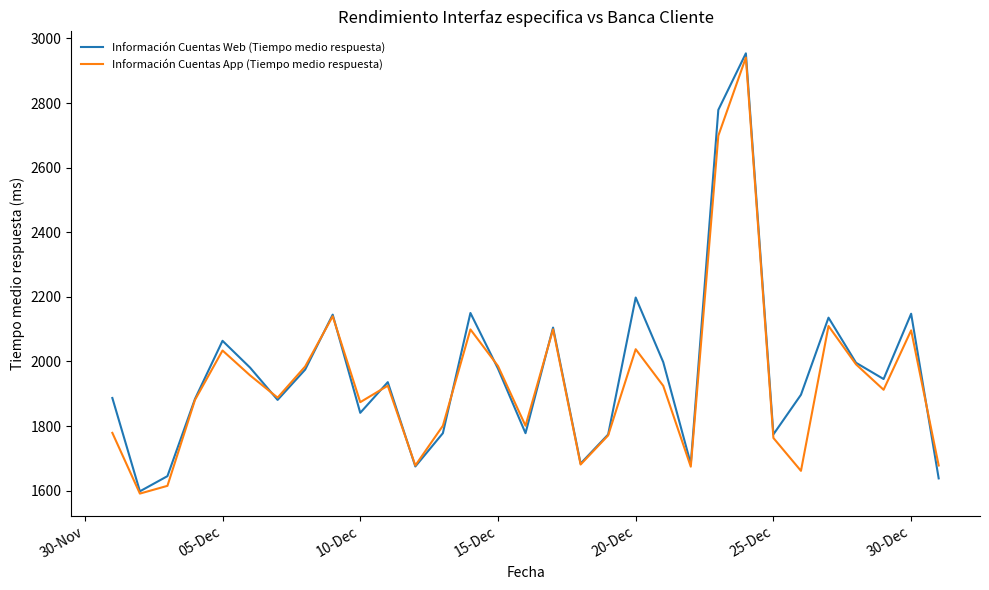

What is the greatest value displayed?

2954.0